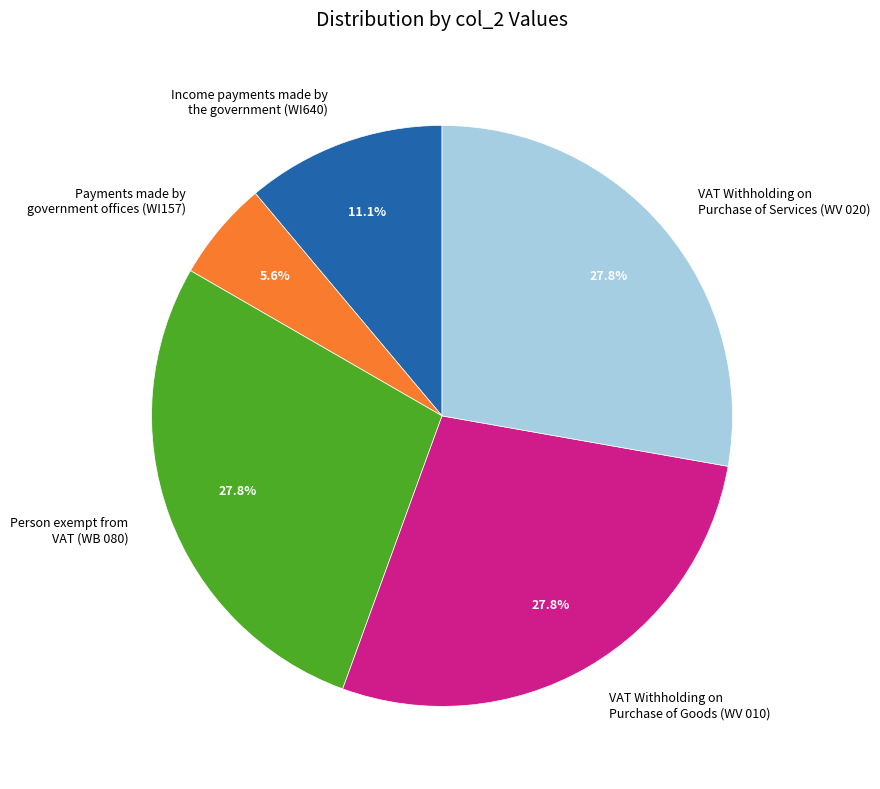

Which slice is the smallest?

Payments made by government offices (WI157)